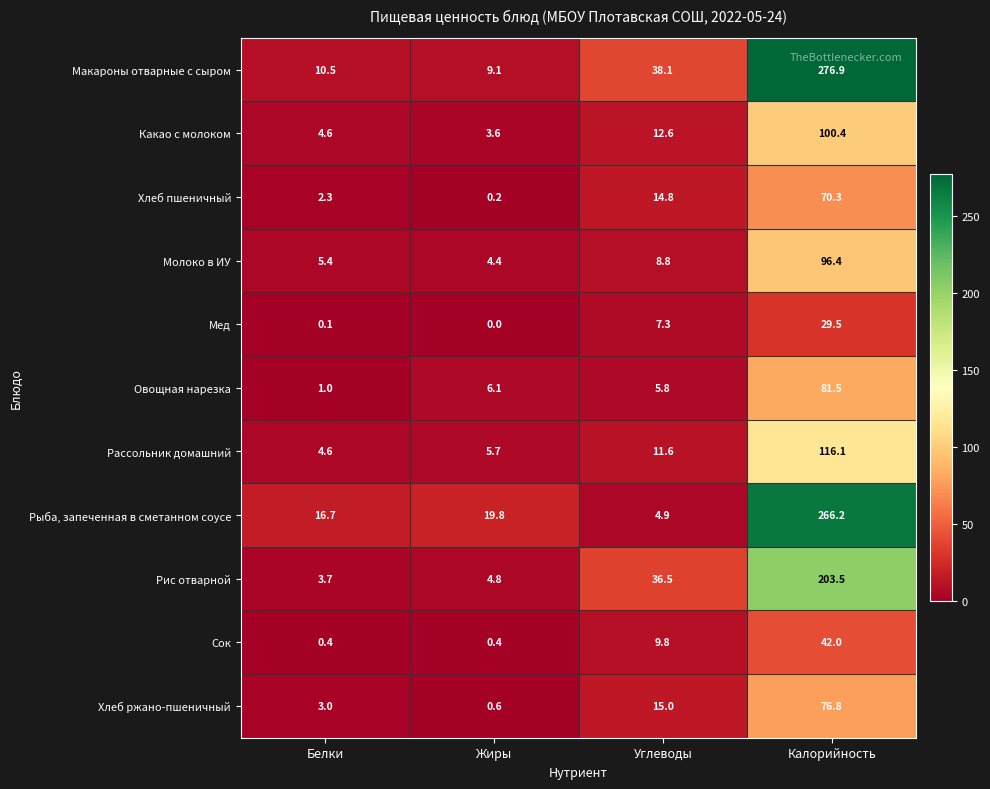

Which series changed the most between Жиры and Углеводы?

Рис отварной